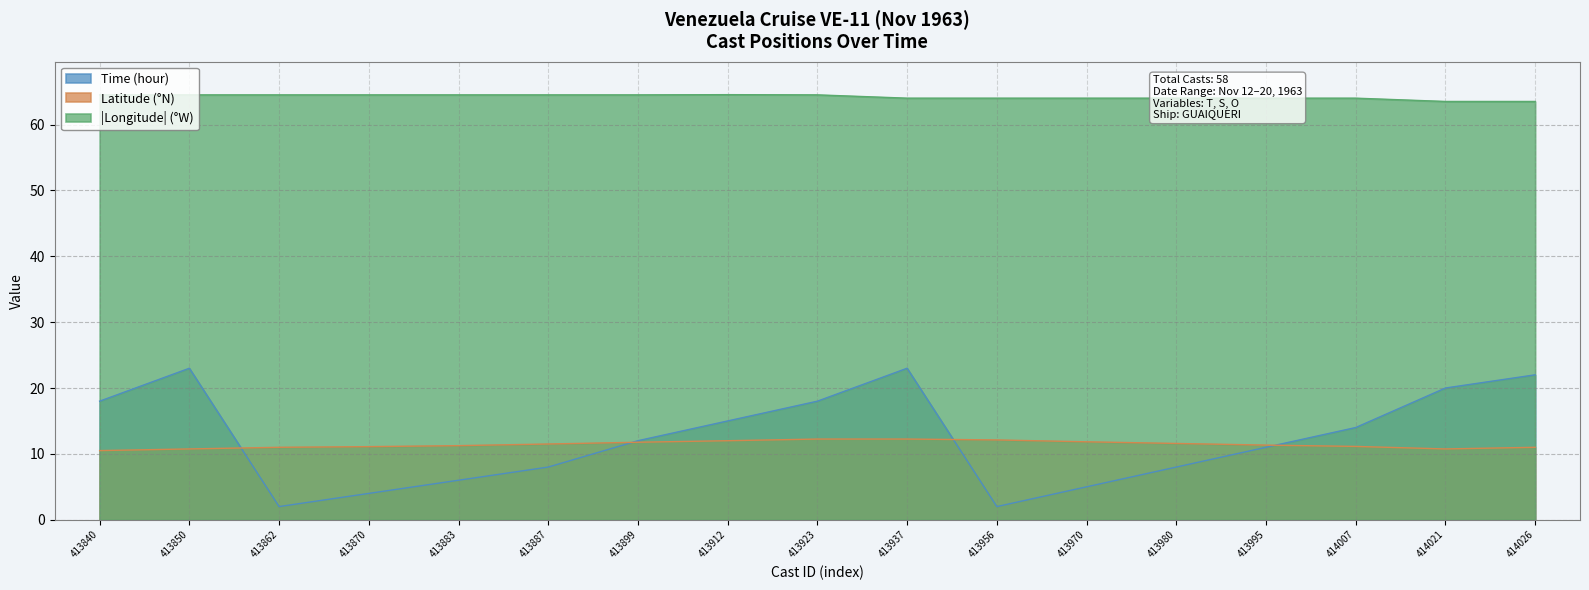

True or false: Longitude has more than 1 interior local peaks.

False